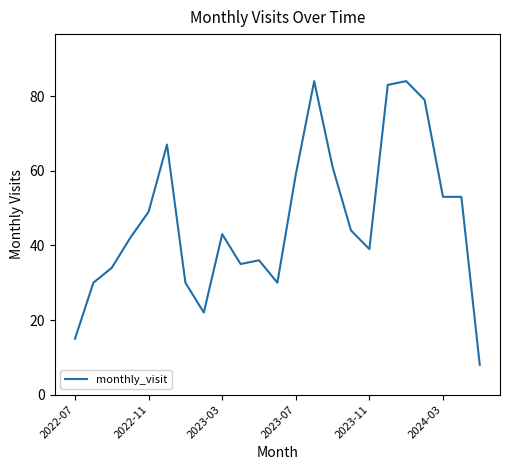

What is the minimum value shown in the chart?

8